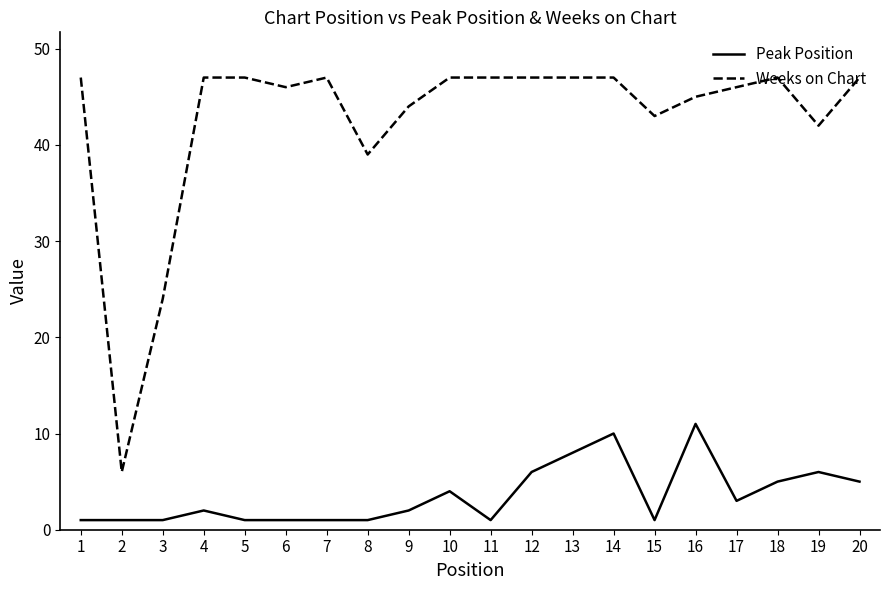

True or false: Peak Position and Weeks on Chart cross at least once.

False